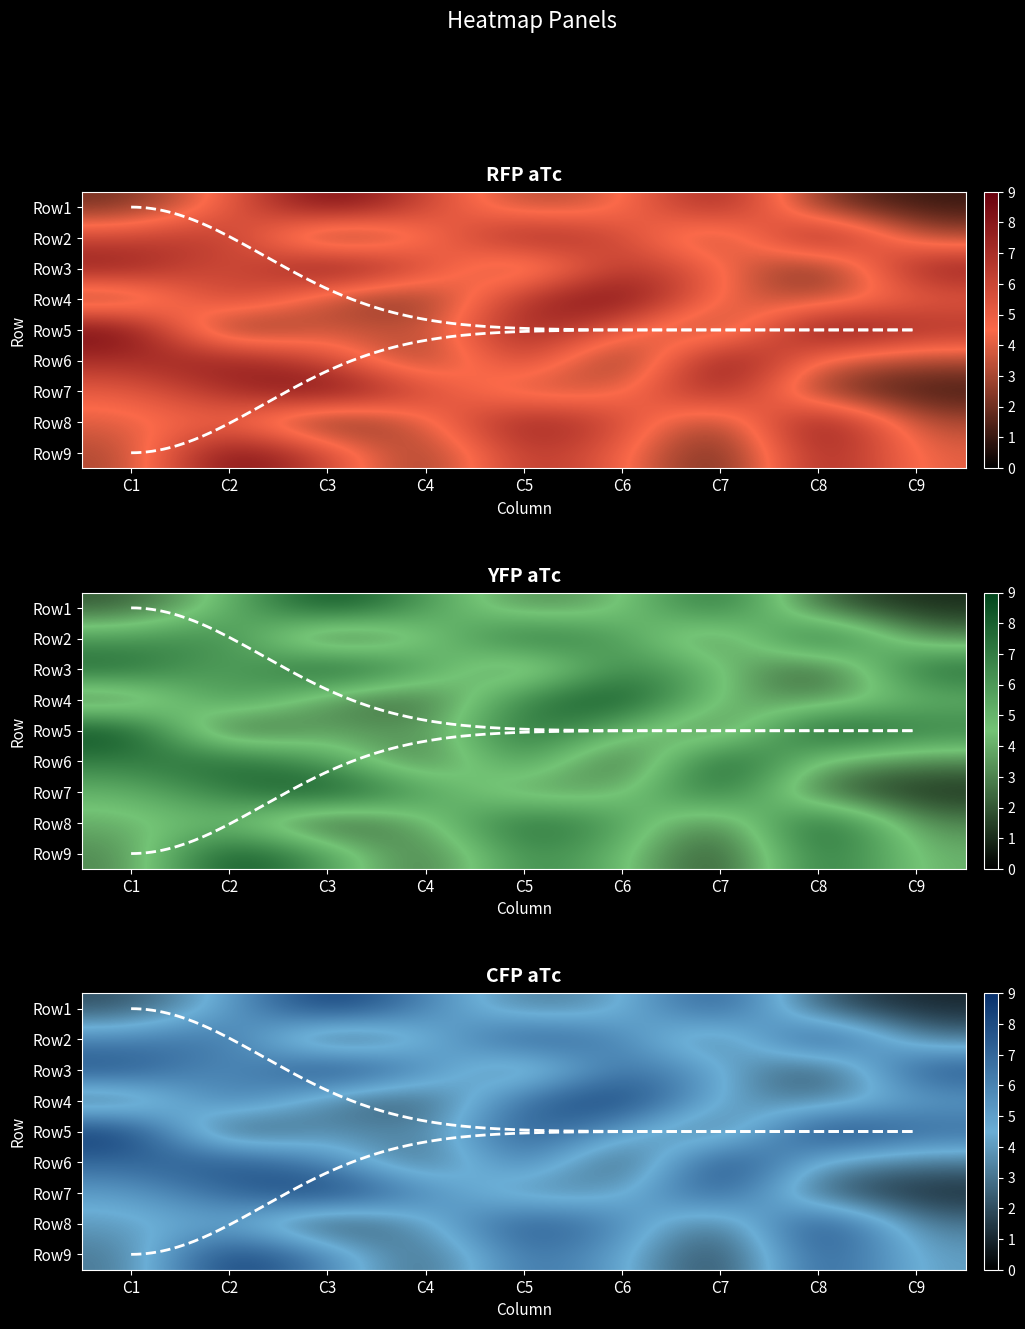

What is the total value across all series at C3?

48